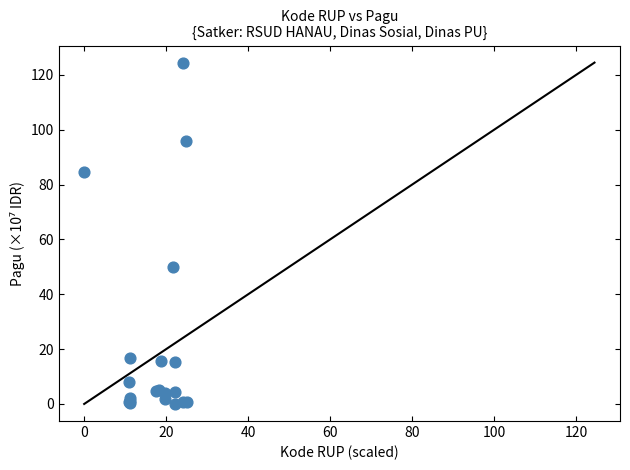

What Y value in the scatter plot is closest to 62?

50.0